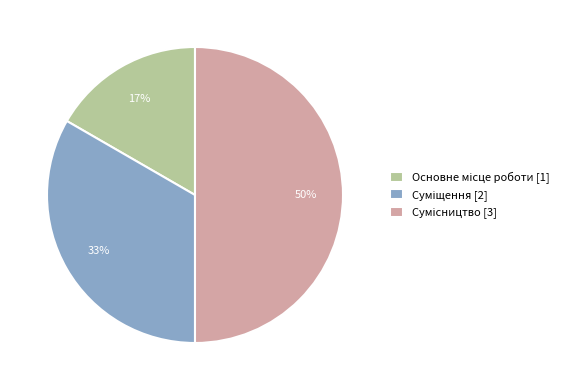

To the nearest percent, what is the difference between the largest and smallest slice percentages?

33%